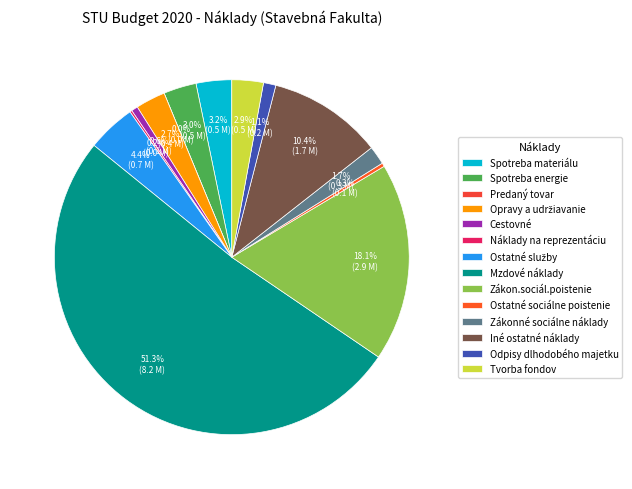

Rank the categories by value from highest to lowest.

Mzdové náklady, Zákon.sociál.poistenie, Iné ostatné náklady, Ostatné služby, Spotreba materiálu, Spotreba energie, Tvorba fondov, Opravy a udržiavanie, Zákonné sociálne náklady, Odpisy dlhodobého majetku, Cestovné, Ostatné sociálne poistenie, Náklady na reprezentáciu, Predaný tovar